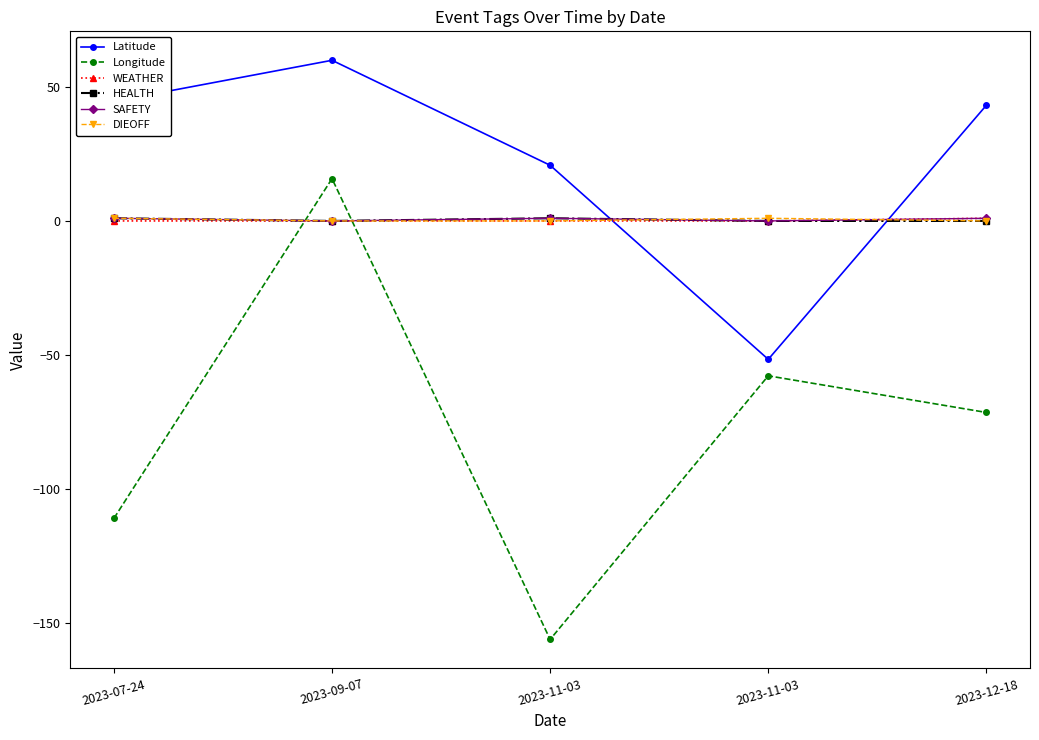

At which category does the chart reach its minimum across all series?

2023-11-03